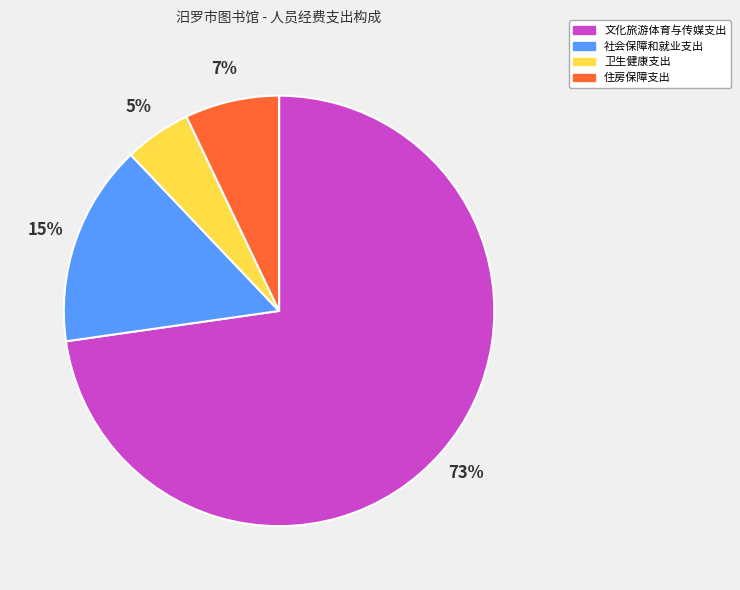

Is the sum of 文化旅游体育与传媒支出 and 社会保障和就业支出 greater than half?

Yes